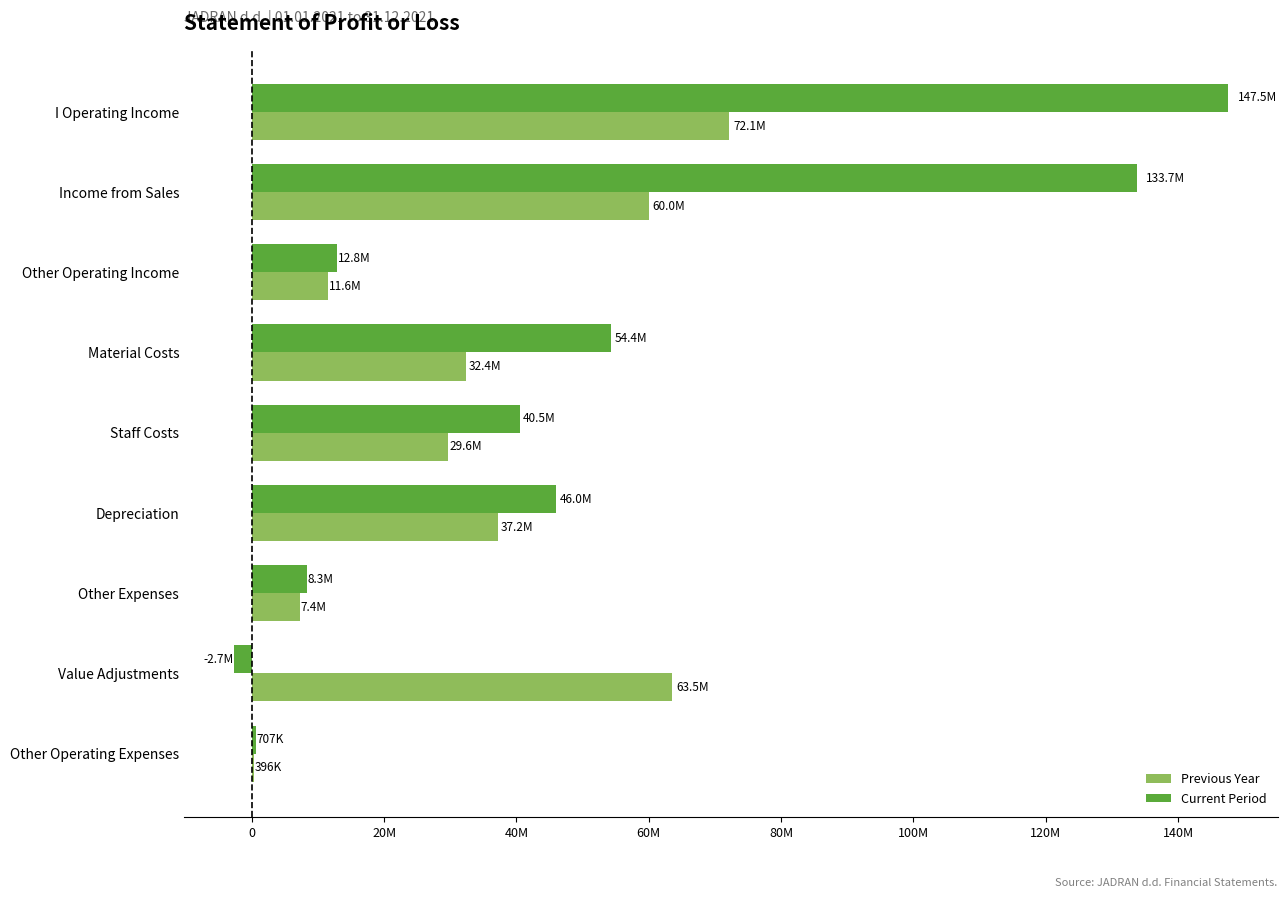

What are all the series names shown in the legend?

Previous Year, Current Period